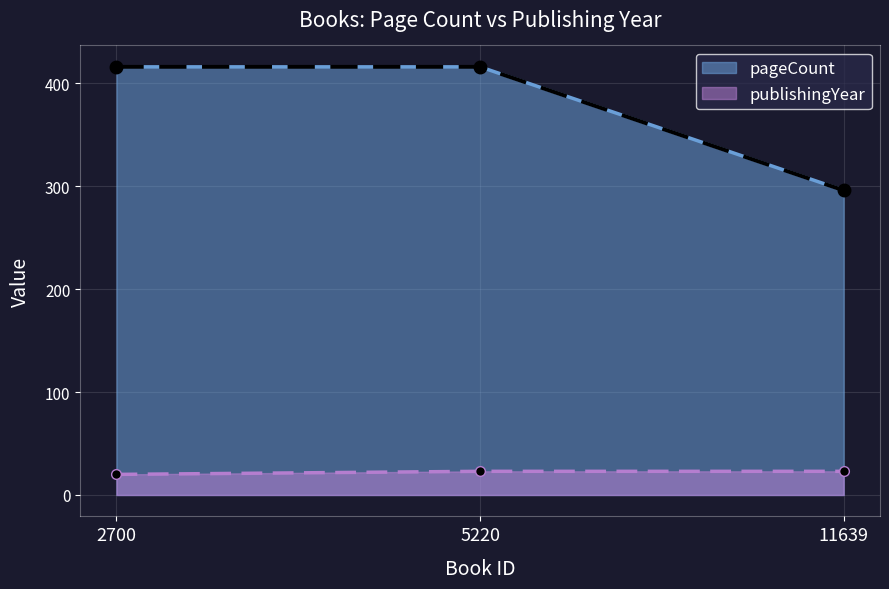

Which series has the widest spread of values?

pageCount